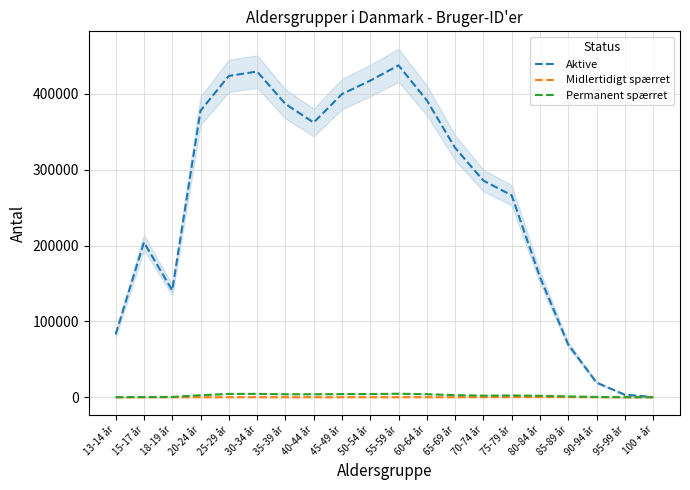

Reading left to right, list all the values displayed in this chart.

Aktive: 82883	204146	140865	377731	423589	429352	386677	362119	399642	417374	437502	391359	328793	285526	266201	158379	69340	19332	3282	266
Midlertidigt spærret: 18	17	14	63	66	80	69	63	75	78	97	95	91	116	210	225	155	69	17	0
Permanent spærret: 26	293	423	2683	4407	4435	3968	3956	4165	4216	4647	4009	2820	2053	2320	1913	1095	391	117	16